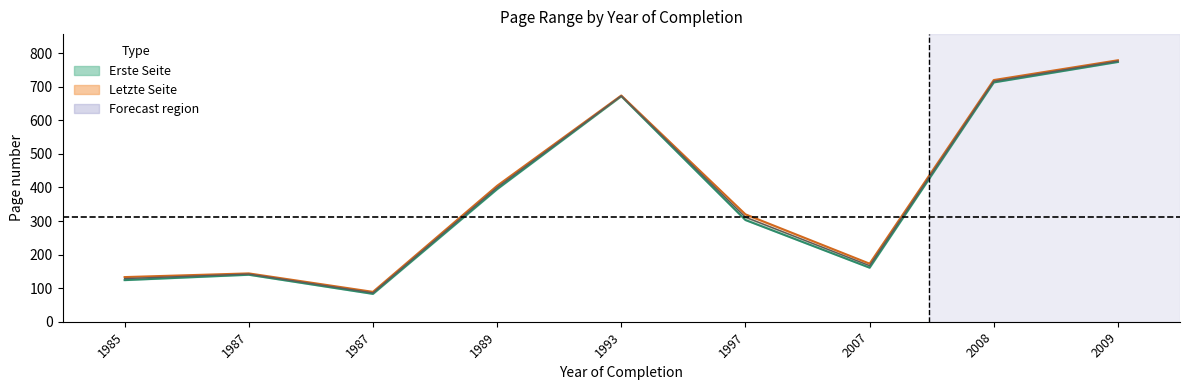

What is the total value across all series at 2008?

1433